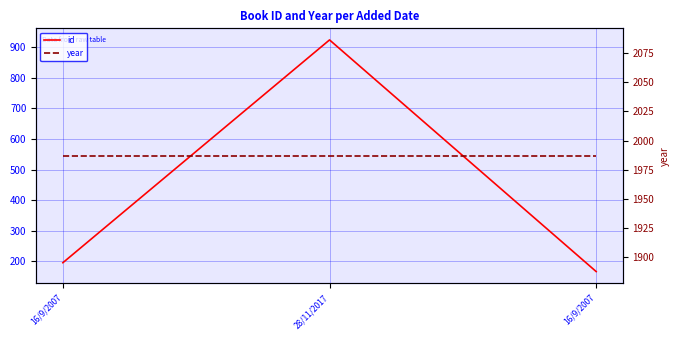

Does the chart have visible grid lines?

Yes